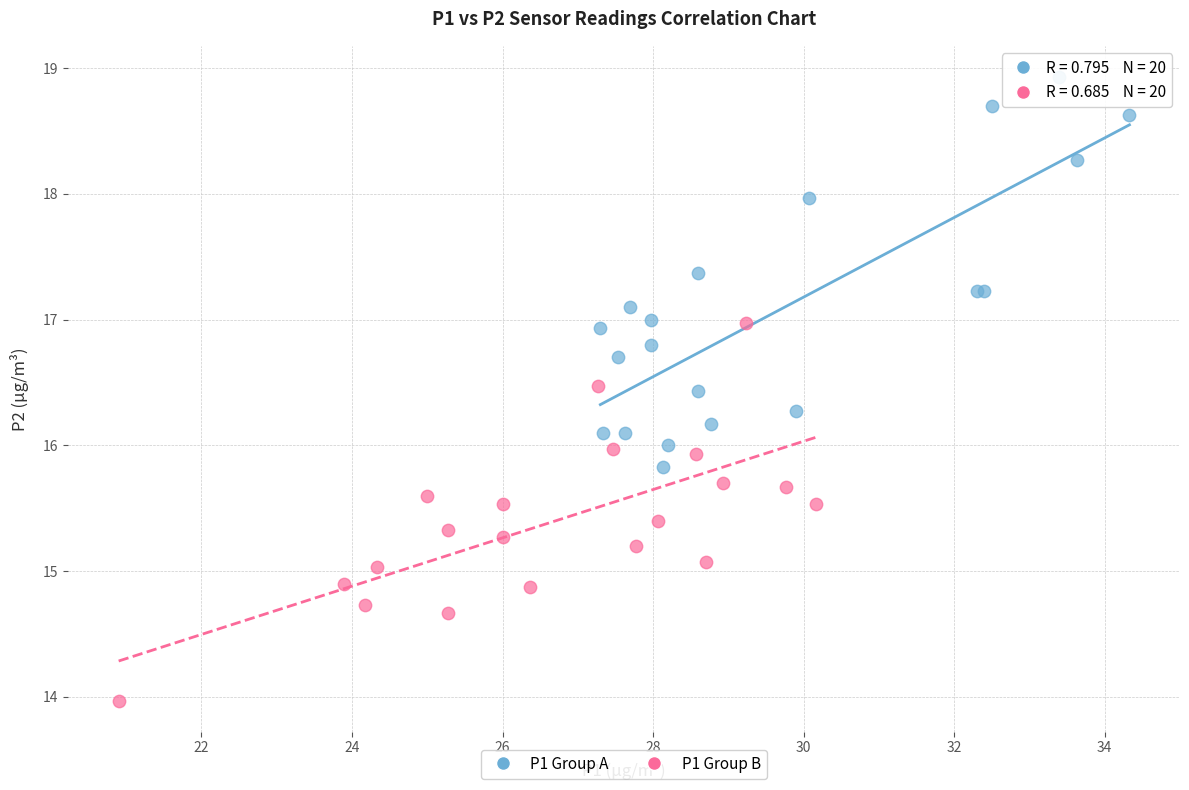

What are all the series names shown in the legend?

P1 Group A, P1 Group B